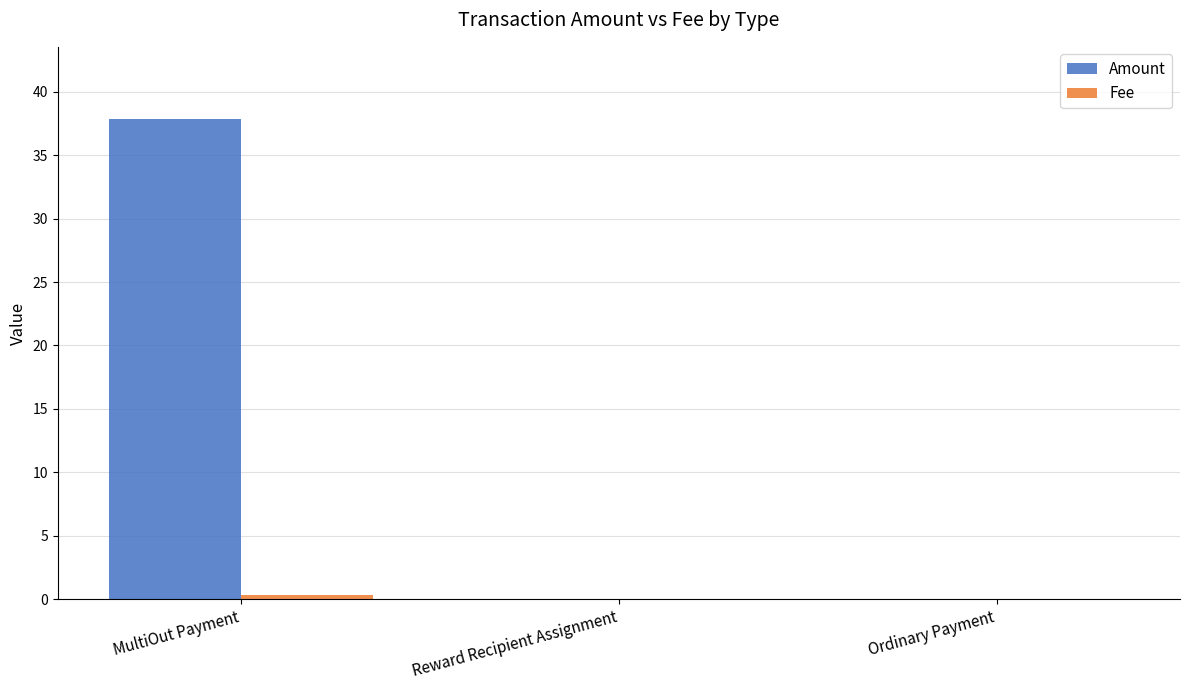

What is the maximum value shown in the chart?

37.9